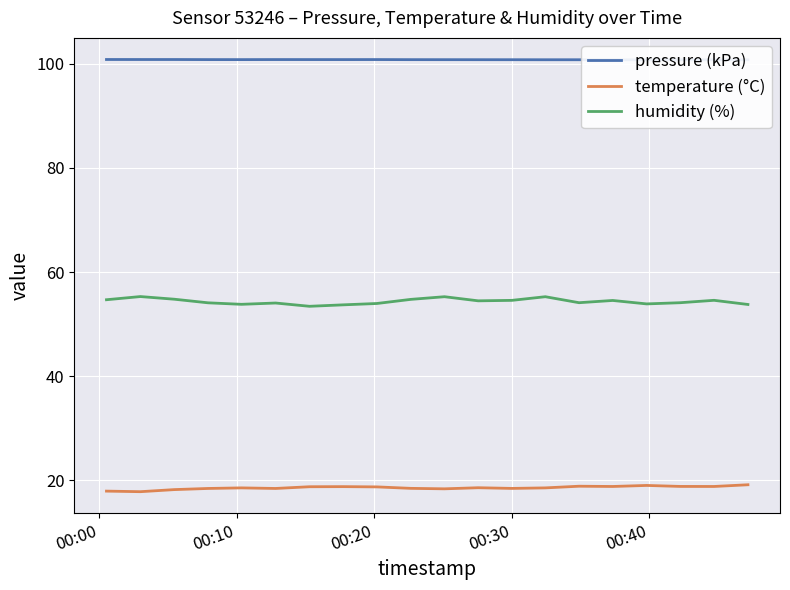

What is the difference between the second highest and minimum values in the temperature (°C) series?

1.2